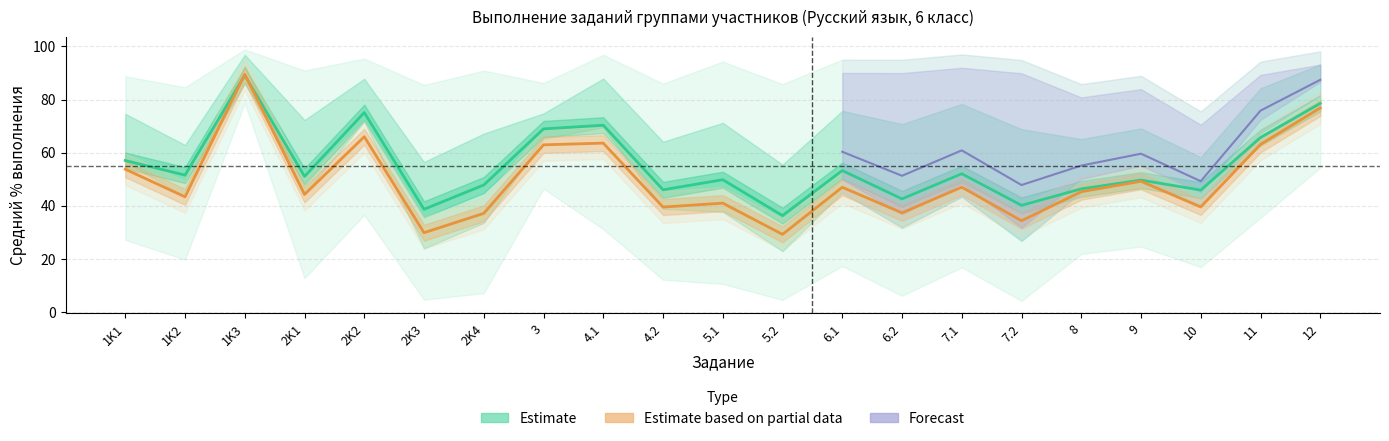

At which category does the chart reach its minimum across all series?

7.2